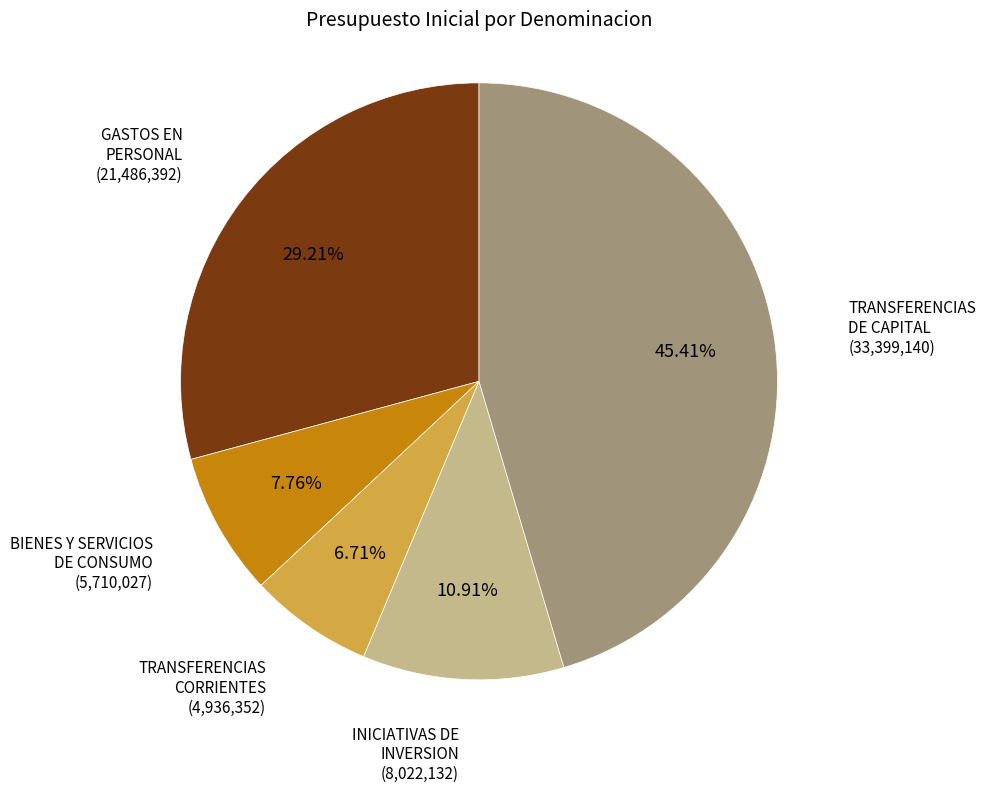

To the nearest percent, what is the difference between the largest and smallest slice percentages?

39%